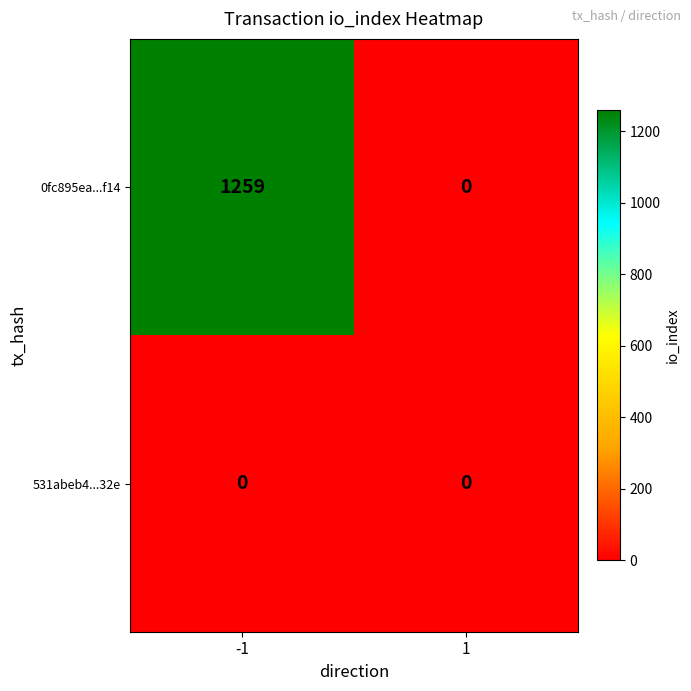

Which series has the largest total across all categories?

0fc895ea...f14